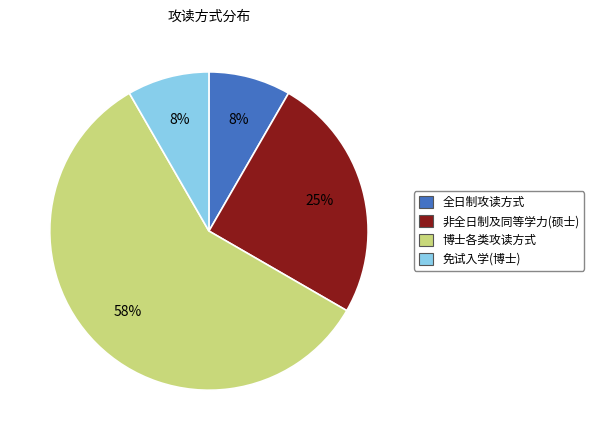

Do 博士各类攻读方式 and 非全日制及同等学力(硕士) together represent more than half of the pie?

Yes